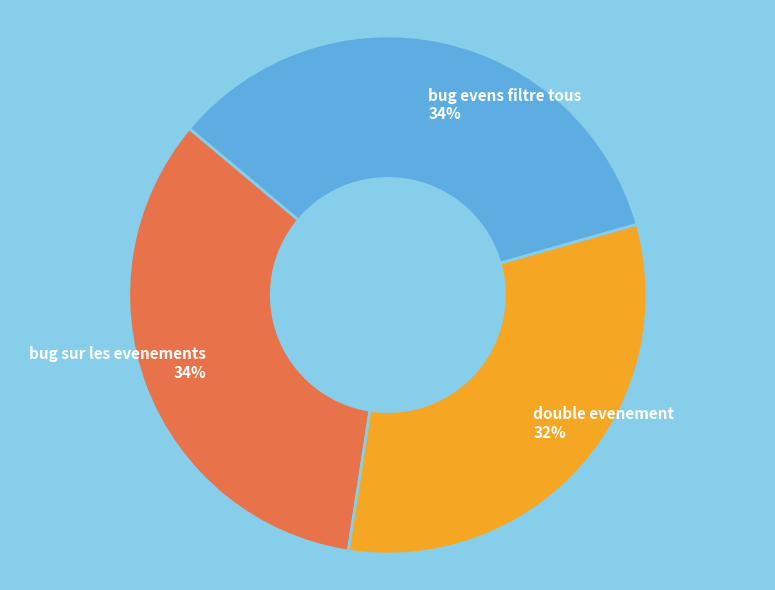

What percentage is the bug evens filtre tous slice, to the nearest percent?

34%